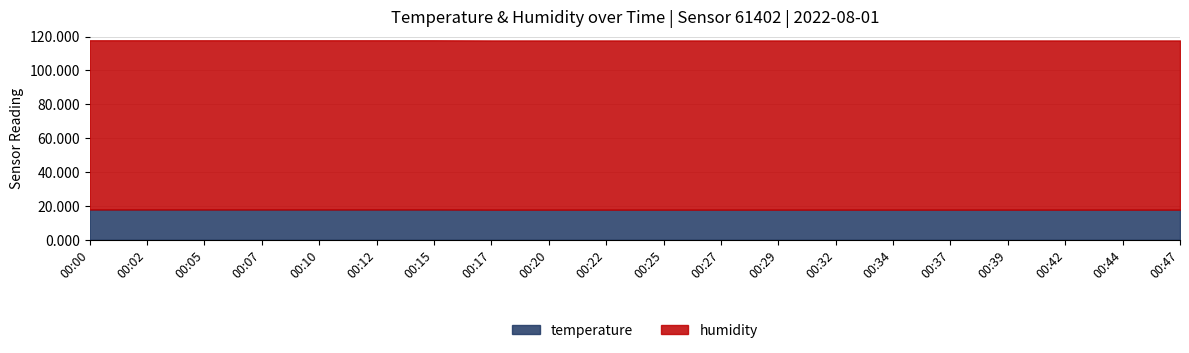

True or false: temperature and humidity cross at least once.

False